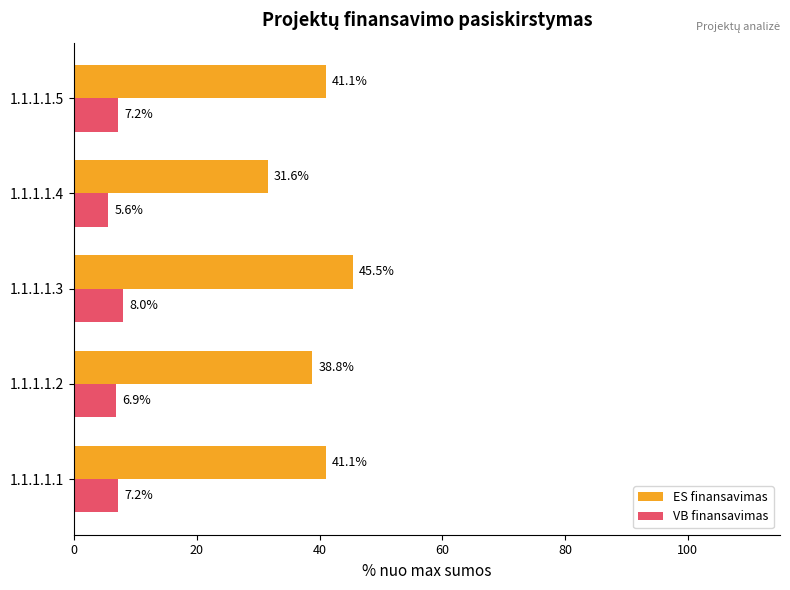

Which series has the largest total across all categories?

ES finansavimas